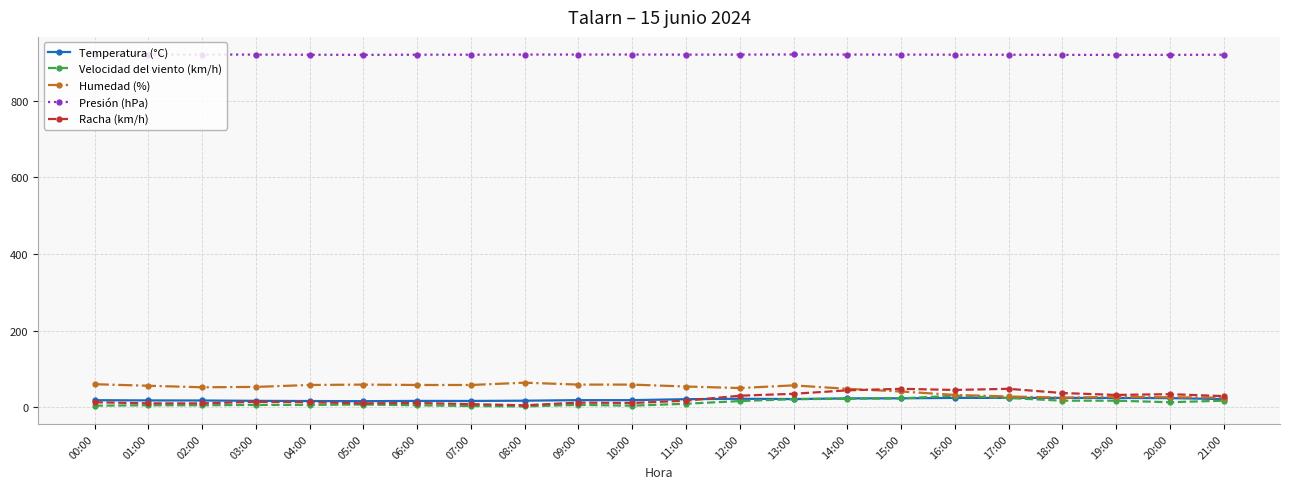

What is the value of the Temperatura (°C) point at the 22nd from the left?

21.2